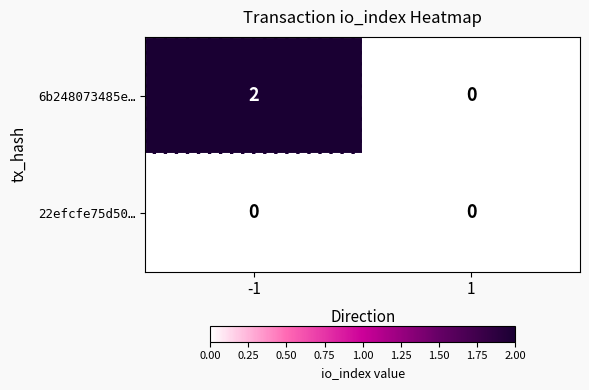

At -1, list the series in order from smallest to largest.

22efcfe75d50…, 6b248073485e…